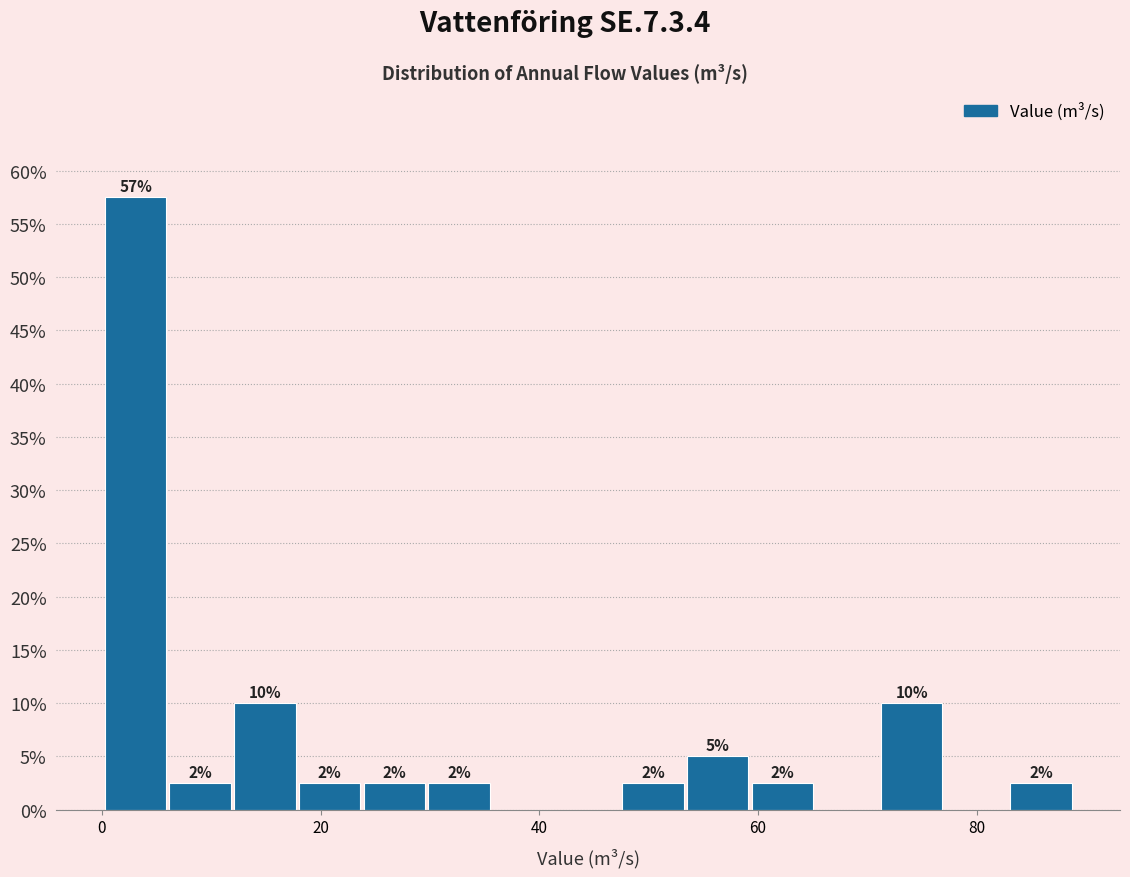

Around what value on the x-axis is the tallest bar? Give the approximate position of its centre, as read against the axis.

4